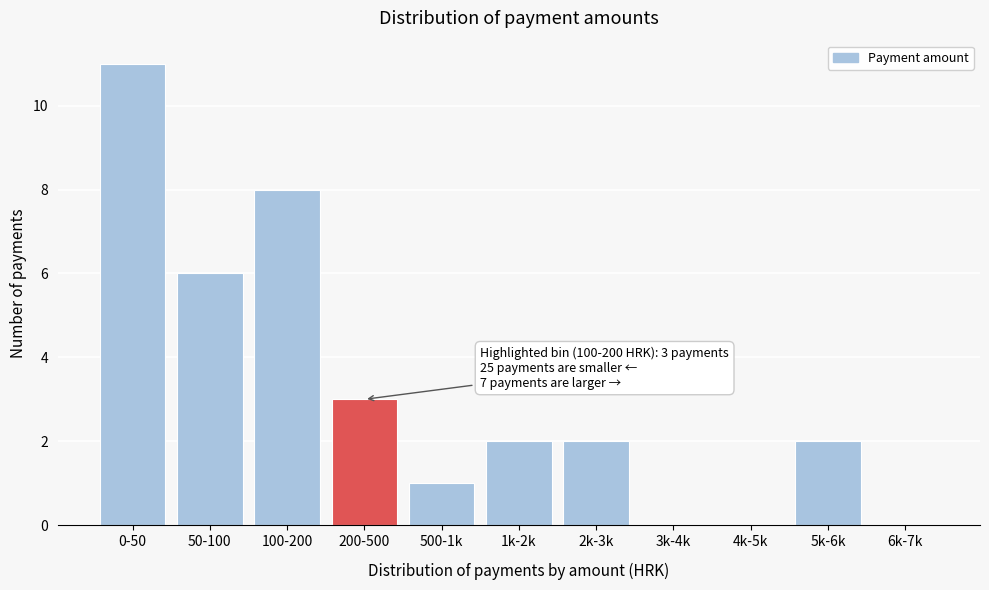

Reading left to right, what are all the values shown in this chart?

0-50=11	50-100=6	100-200=8	200-500=3	500-1k=1	1k-2k=2	2k-3k=2	3k-4k=0	4k-5k=0	5k-6k=2	6k-7k=0